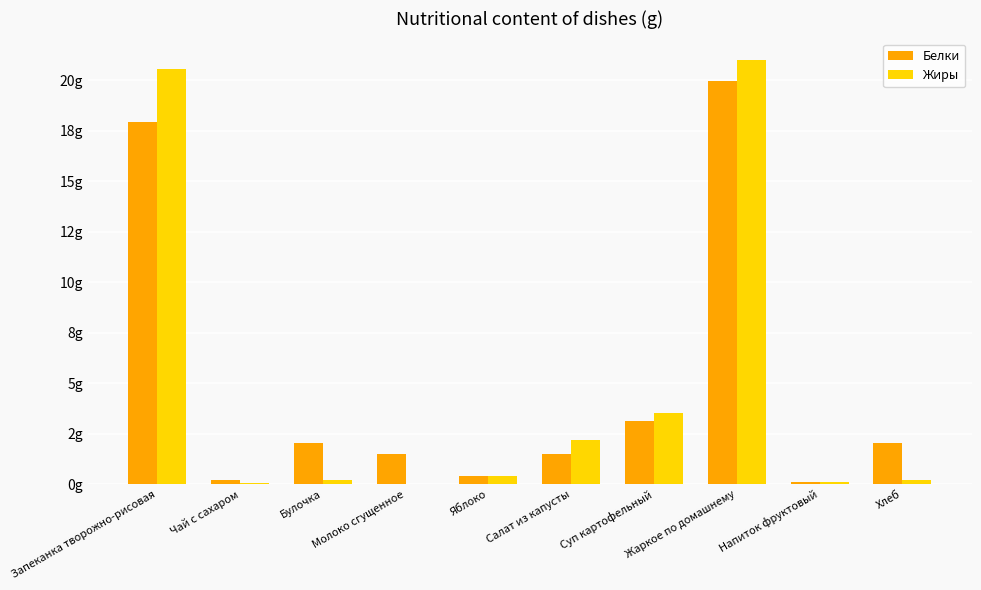

Which label corresponds to the largest value in the chart?

Жаркое по домашнему